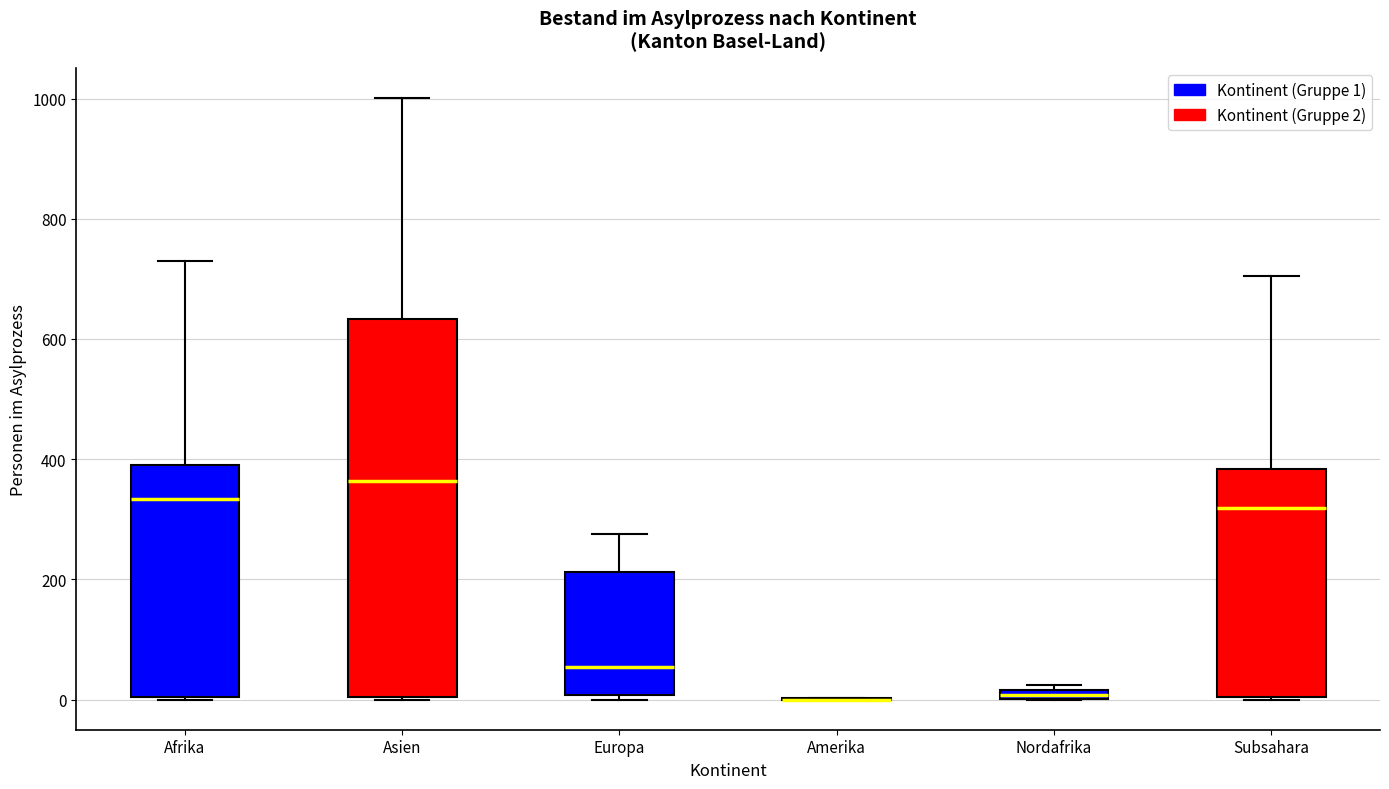

Which box is the tallest, from its lower edge to its upper edge?

Asien